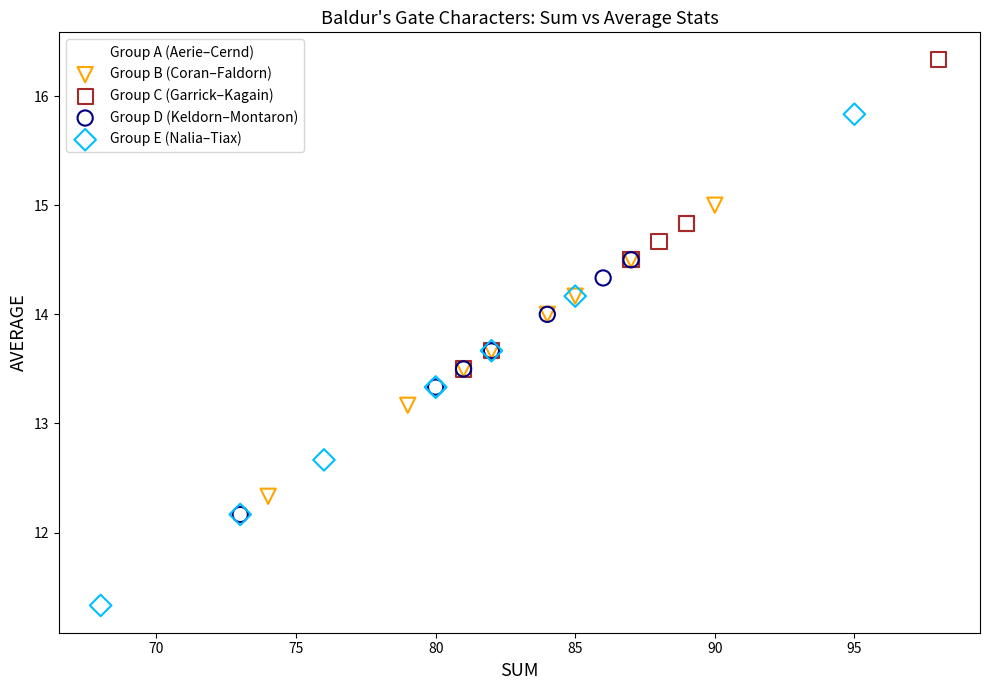

Which series has the largest Y range (max minus min)?

Group E (Nalia–Tiax)